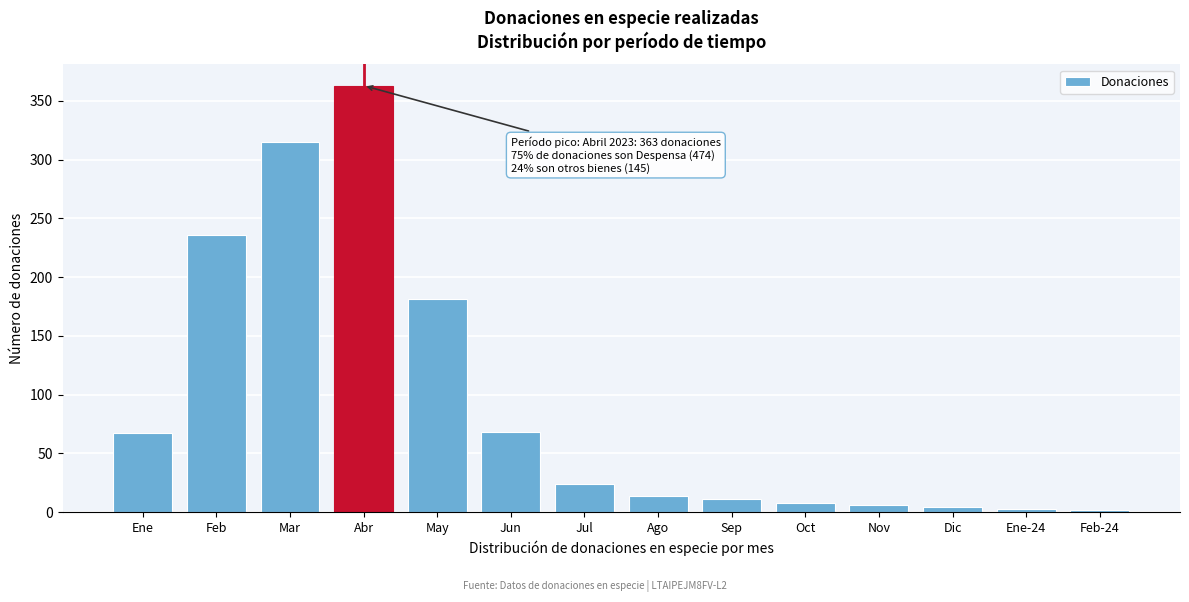

What is the greatest value displayed?

363